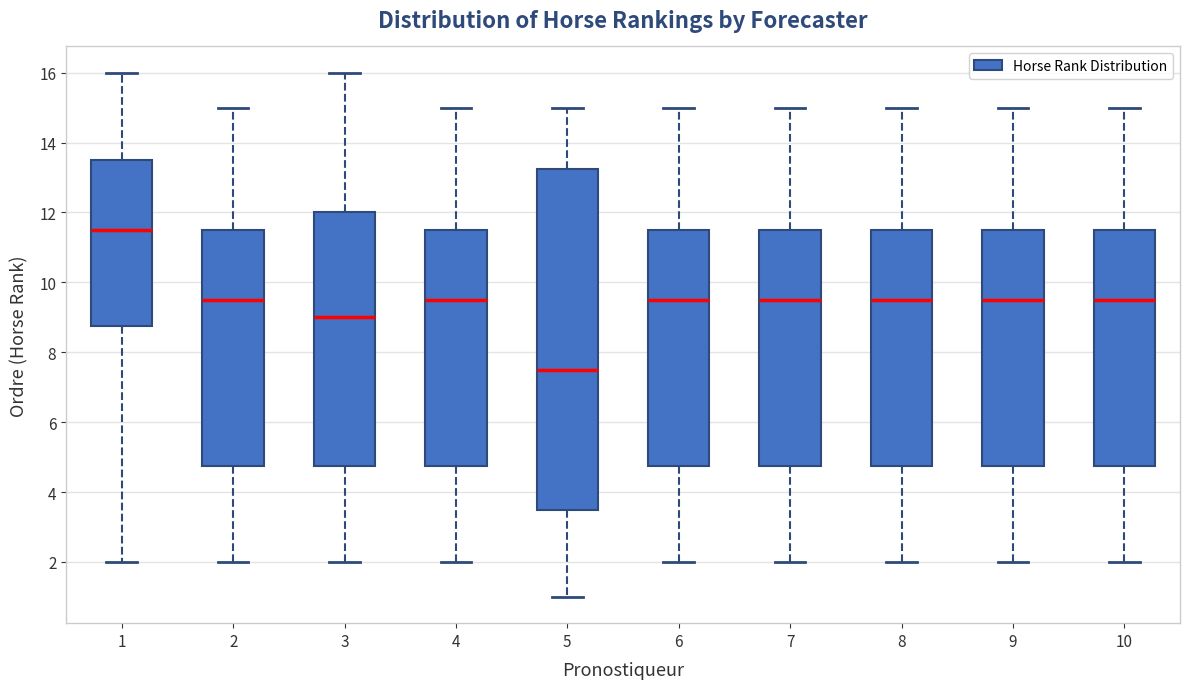

Which box is the tallest, from its lower edge to its upper edge?

5